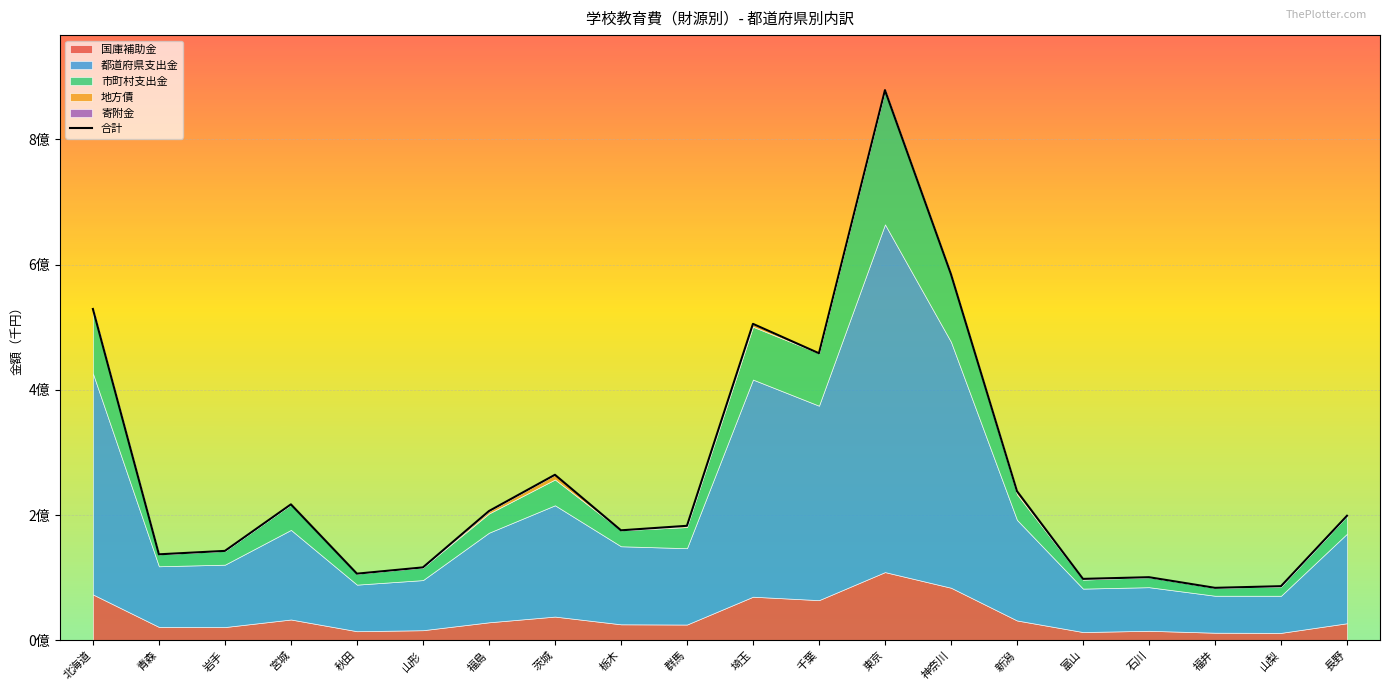

What is the difference between the maximum and minimum values?

794776774